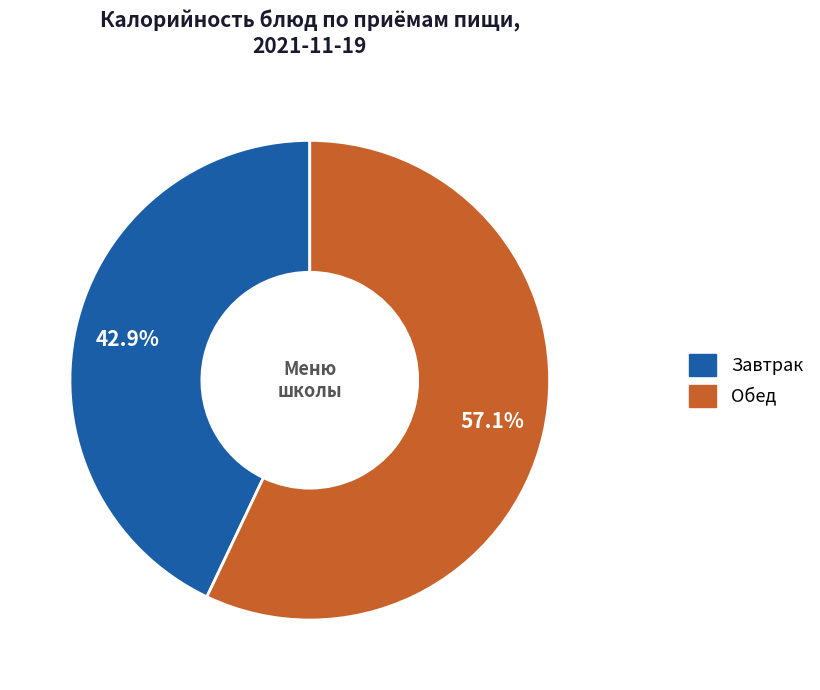

To the nearest percent, what is the average slice percentage?

50%